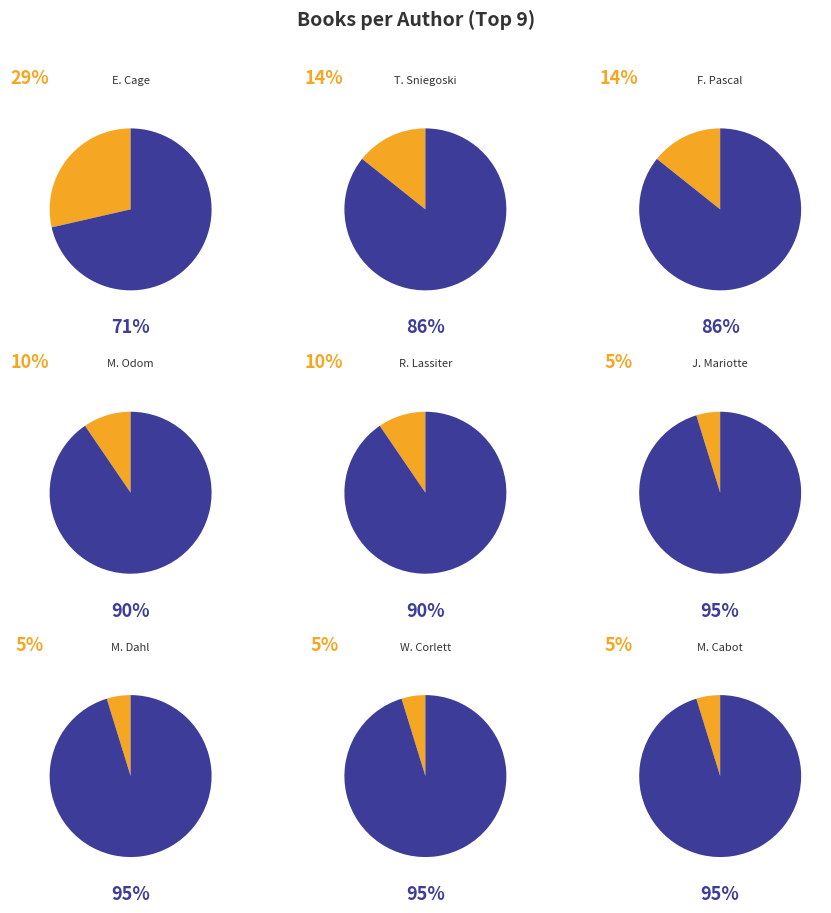

To the nearest percent, what percentage of the pie is Thomas E. Sniegoski (32435553)?

14%